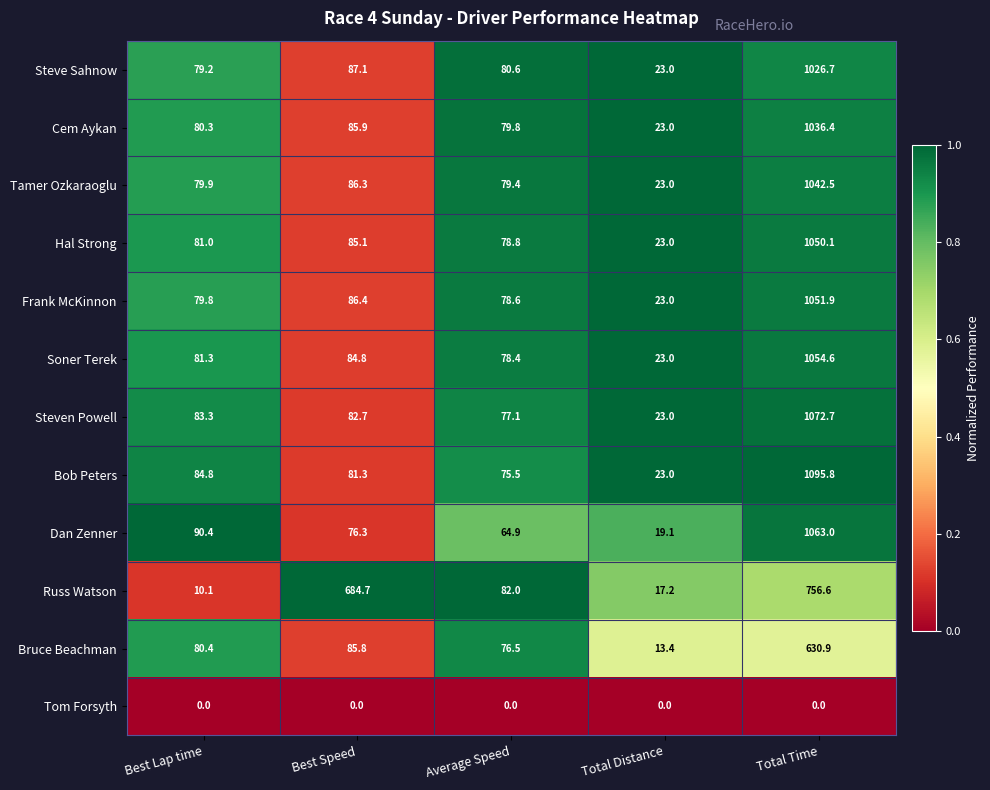

What is the sum of all Steven Powell values?

1338.8